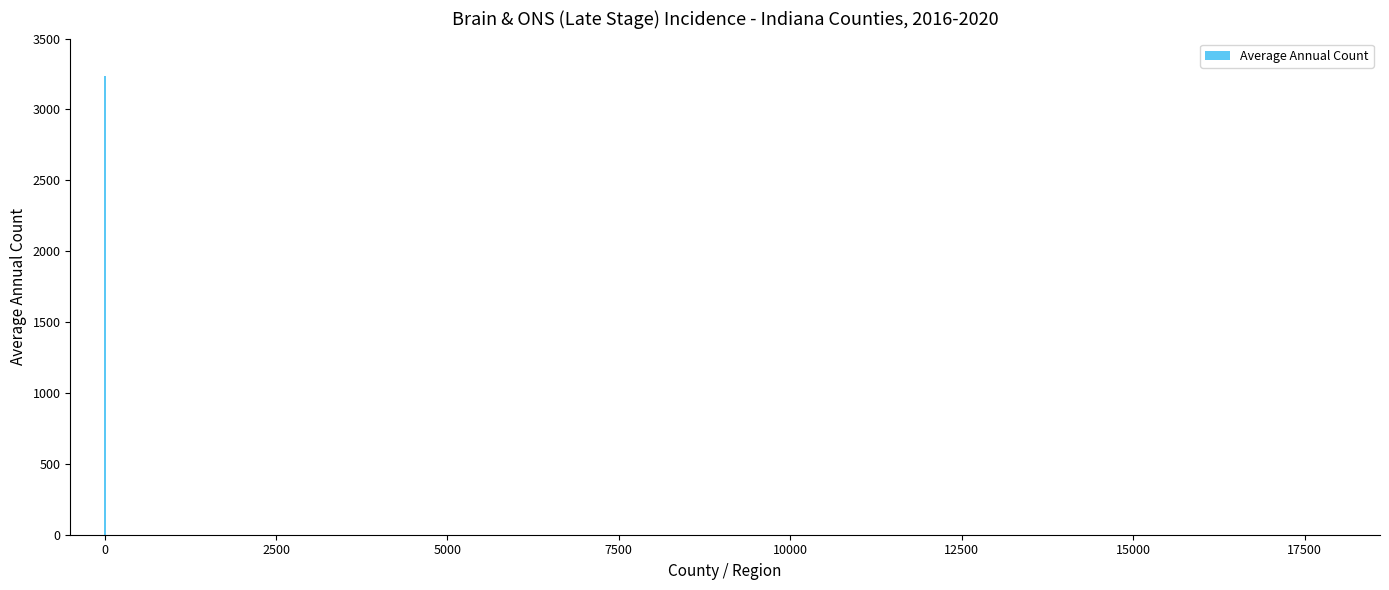

What is the greatest value displayed?

3239